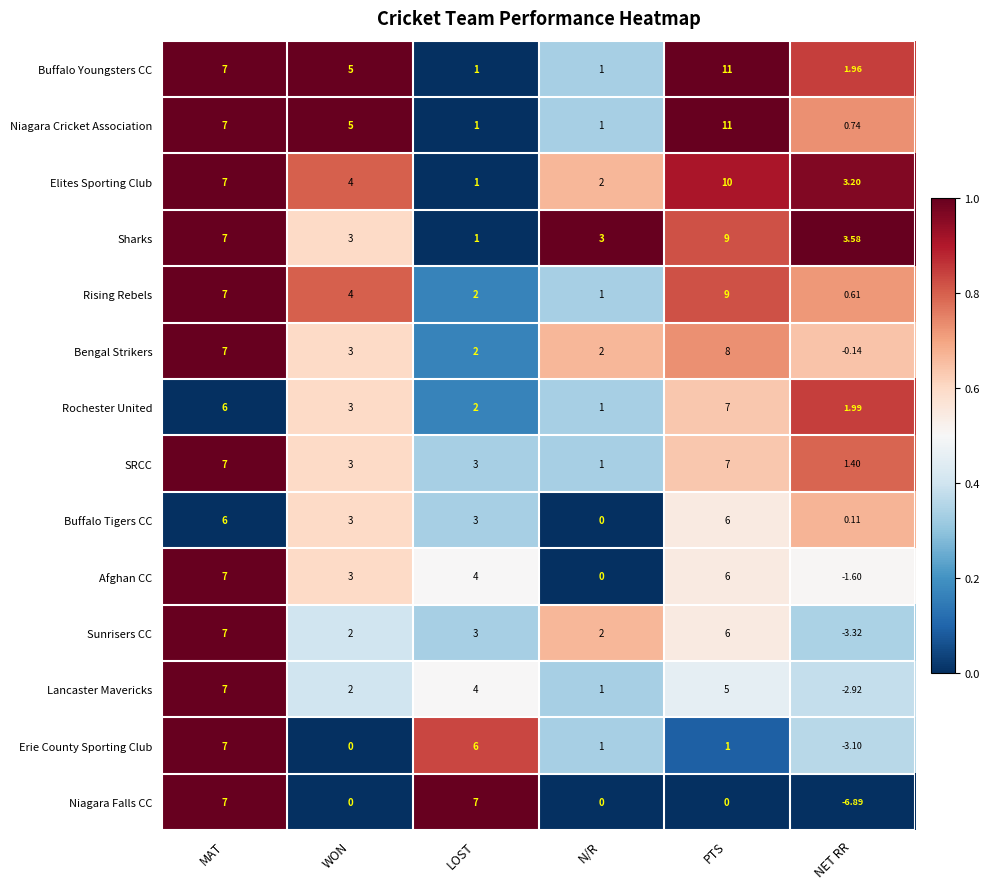

Which category has the lowest value in the Erie County Sporting Club series?

NET RR